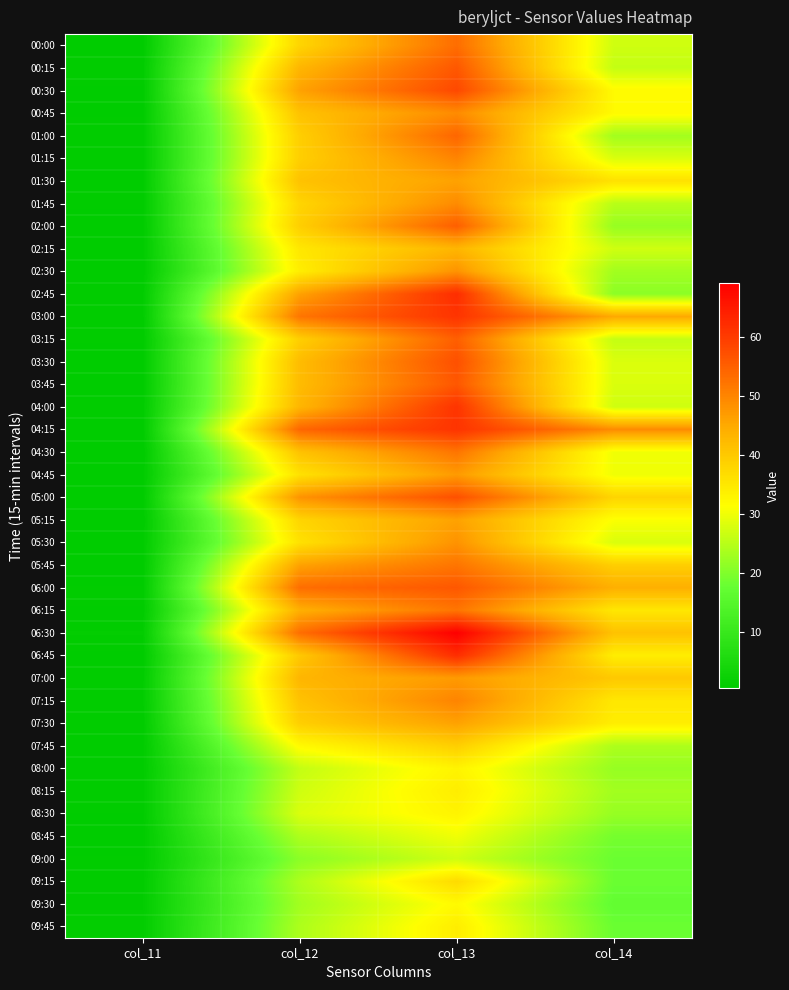

Reading left to right, extract all data points from this chart.

00:00: col_11=0.6	col_12=38.0	col_13=53.0	col_14=27.0
00:15: col_11=0.8	col_12=43.0	col_13=56.0	col_14=26.0
00:30: col_11=0.6	col_12=46.0	col_13=58.0	col_14=32.0
00:45: col_11=0.6	col_12=41.0	col_13=49.0	col_14=32.0
01:00: col_11=0.7	col_12=39.0	col_13=54.0	col_14=23.0
01:15: col_11=0.7	col_12=39.0	col_13=50.0	col_14=28.0
01:30: col_11=0.6	col_12=41.0	col_13=46.0	col_14=36.0
01:45: col_11=0.7	col_12=38.0	col_13=49.0	col_14=25.0
02:00: col_11=0.5	col_12=39.0	col_13=55.0	col_14=22.0
02:15: col_11=0.6	col_12=35.0	col_13=43.0	col_14=27.0
02:30: col_11=0.4	col_12=34.0	col_13=48.0	col_14=23.0
02:45: col_11=0.8	col_12=46.0	col_13=62.0	col_14=21.0
03:00: col_11=0.7	col_12=52.0	col_13=61.0	col_14=45.0
03:15: col_11=0.7	col_12=39.0	col_13=55.0	col_14=26.0
03:30: col_11=0.6	col_12=42.0	col_13=57.0	col_14=28.0
03:45: col_11=0.5	col_12=42.0	col_13=56.0	col_14=28.0
04:00: col_11=0.7	col_12=43.0	col_13=61.0	col_14=27.0
04:15: col_11=0.6	col_12=54.0	col_13=61.0	col_14=49.0
04:30: col_11=0.4	col_12=41.0	col_13=52.0	col_14=30.0
04:45: col_11=0.5	col_12=36.0	col_13=47.0	col_14=30.0
05:00: col_11=0.6	col_12=48.0	col_13=57.0	col_14=38.0
05:15: col_11=0.4	col_12=38.0	col_13=46.0	col_14=31.0
05:30: col_11=0.6	col_12=36.0	col_13=48.0	col_14=28.0
05:45: col_11=0.6	col_12=46.0	col_13=52.0	col_14=39.0
06:00: col_11=0.7	col_12=53.0	col_13=56.0	col_14=44.0
06:15: col_11=0.7	col_12=44.0	col_13=52.0	col_14=35.0
06:30: col_11=1.0	col_12=53.0	col_13=69.0	col_14=41.0
06:45: col_11=0.6	col_12=40.0	col_13=62.0	col_14=34.0
07:00: col_11=0.8	col_12=43.0	col_13=47.0	col_14=40.0
07:15: col_11=0.8	col_12=41.0	col_13=50.0	col_14=35.0
07:30: col_11=0.7	col_12=39.0	col_13=46.0	col_14=34.0
07:45: col_11=0.6	col_12=32.0	col_13=39.0	col_14=24.0
08:00: col_11=0.6	col_12=26.0	col_13=33.0	col_14=22.0
08:15: col_11=0.8	col_12=27.0	col_13=34.0	col_14=23.0
08:30: col_11=0.7	col_12=28.0	col_13=33.0	col_14=22.0
08:45: col_11=0.6	col_12=24.0	col_13=30.0	col_14=19.0
09:00: col_11=0.7	col_12=21.0	col_13=27.0	col_14=18.0
09:15: col_11=0.8	col_12=24.0	col_13=37.0	col_14=18.0
09:30: col_11=0.9	col_12=23.0	col_13=32.0	col_14=17.0
09:45: col_11=1.0	col_12=24.0	col_13=34.0	col_14=18.0